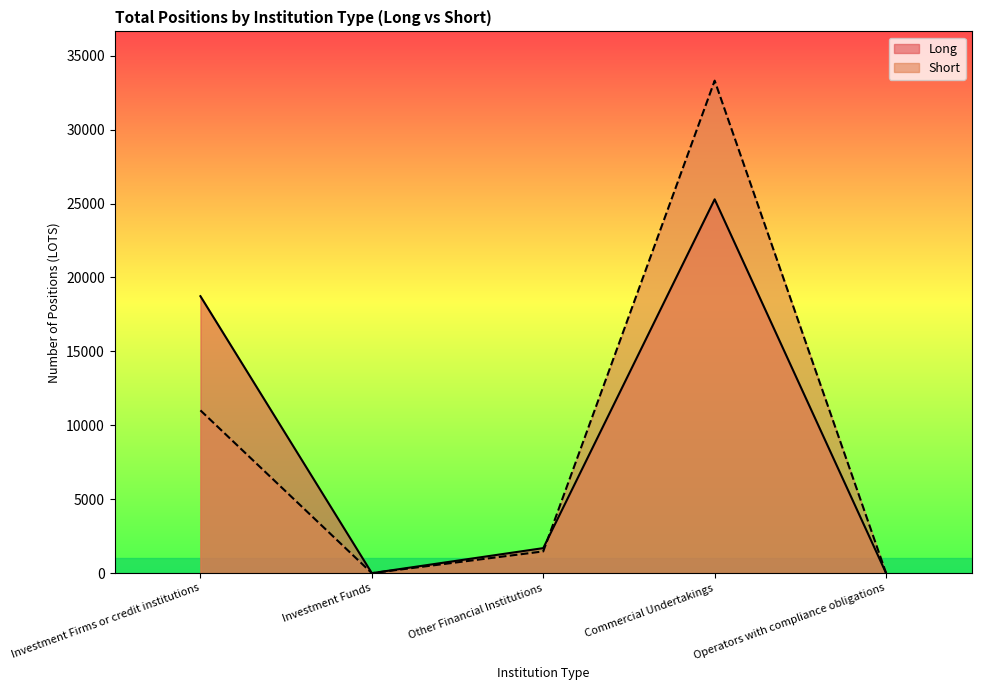

At which label does Long reach its minimum?

Investment Funds